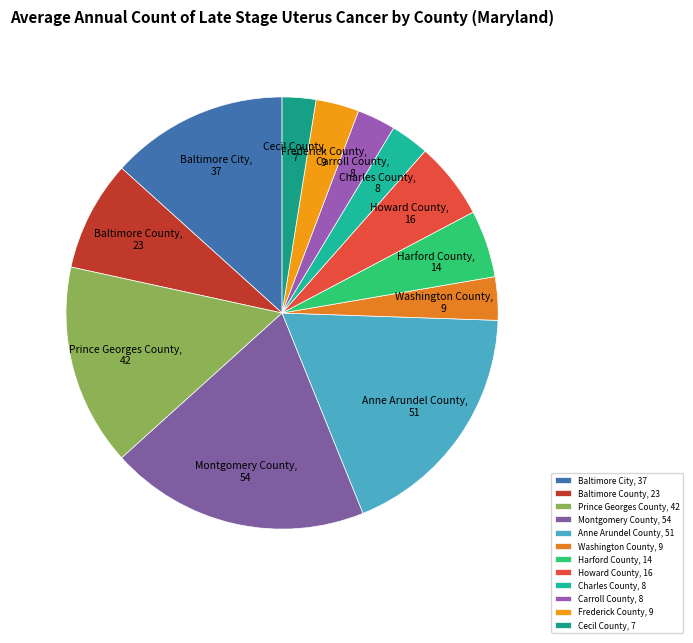

What is the ratio of the value at Howard County to the value at Charles County?

2.0